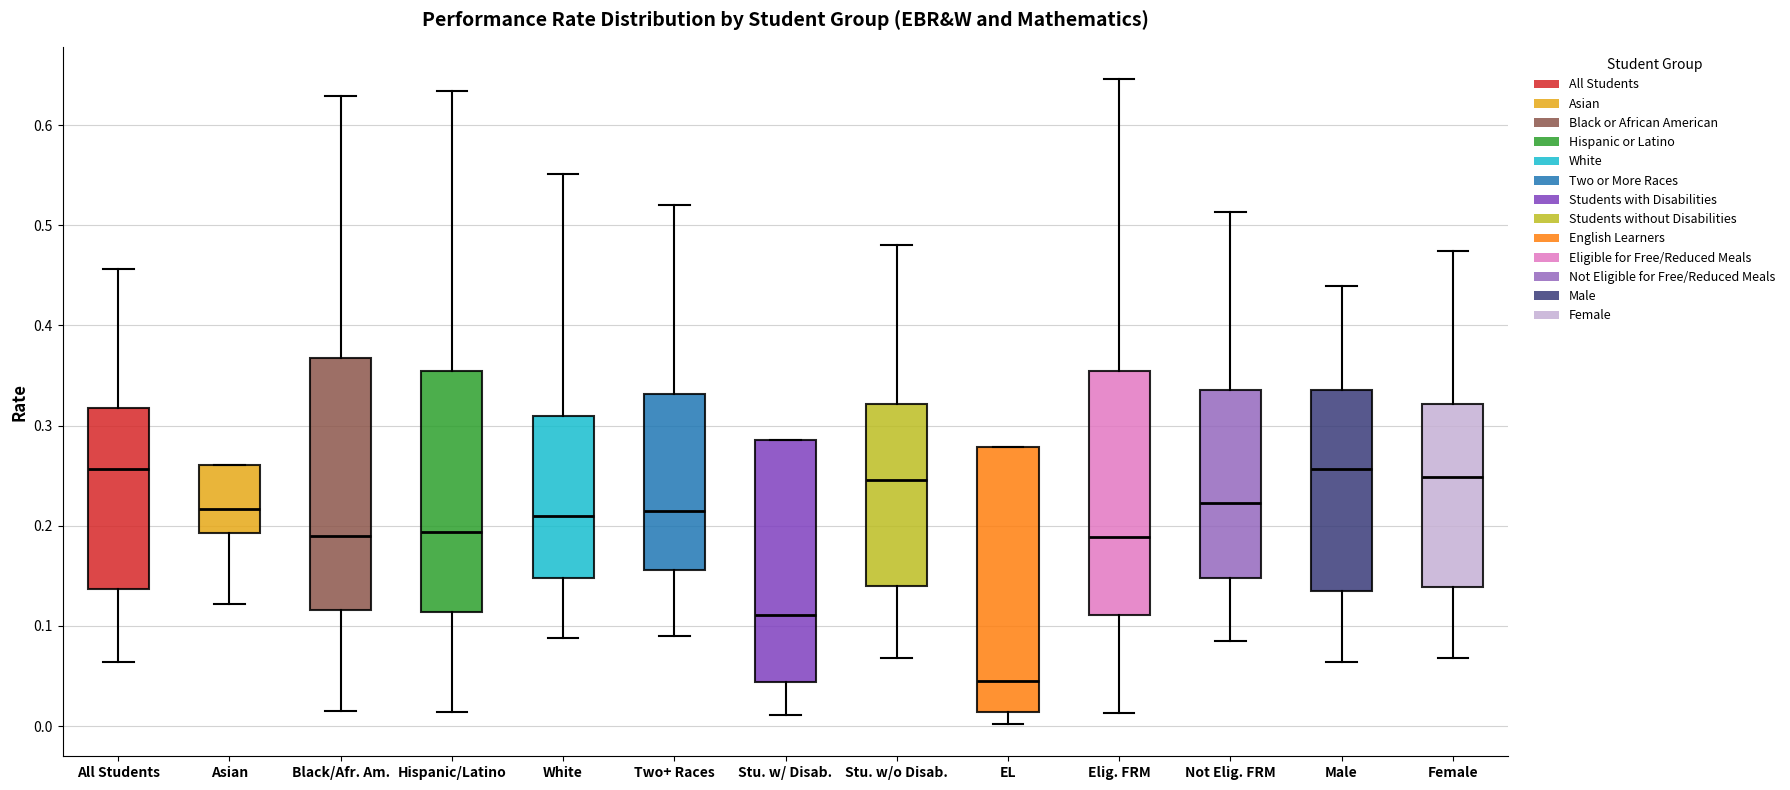

Reading left to right, read every box against the y-axis: the position of its median line, the range the box covers, and the ends of its whiskers. The values are not printed on the chart, so give them approximately, as read against the axis.

All Students: median 0.26, box 0.14 to 0.32, whiskers 0.06 to 0.46
Asian: median 0.22, box 0.19 to 0.26, whiskers 0.12 to 0.26
Black/Afr. Am.: median 0.19, box 0.12 to 0.37, whiskers 0.02 to 0.63
Hispanic/Latino: median 0.19, box 0.11 to 0.35, whiskers 0.01 to 0.63
White: median 0.21, box 0.15 to 0.31, whiskers 0.09 to 0.55
Two+ Races: median 0.22, box 0.16 to 0.33, whiskers 0.09 to 0.52
Stu. w/ Disab.: median 0.11, box 0.04 to 0.29, whiskers 0.01 to 0.29
Stu. w/o Disab.: median 0.25, box 0.14 to 0.32, whiskers 0.07 to 0.48
EL: median 0.05, box 0.01 to 0.28, whiskers 0.00 to 0.28
Elig. FRM: median 0.19, box 0.11 to 0.35, whiskers 0.01 to 0.65
Not Elig. FRM: median 0.22, box 0.15 to 0.34, whiskers 0.09 to 0.51
Male: median 0.26, box 0.14 to 0.34, whiskers 0.06 to 0.44
Female: median 0.25, box 0.14 to 0.32, whiskers 0.07 to 0.47